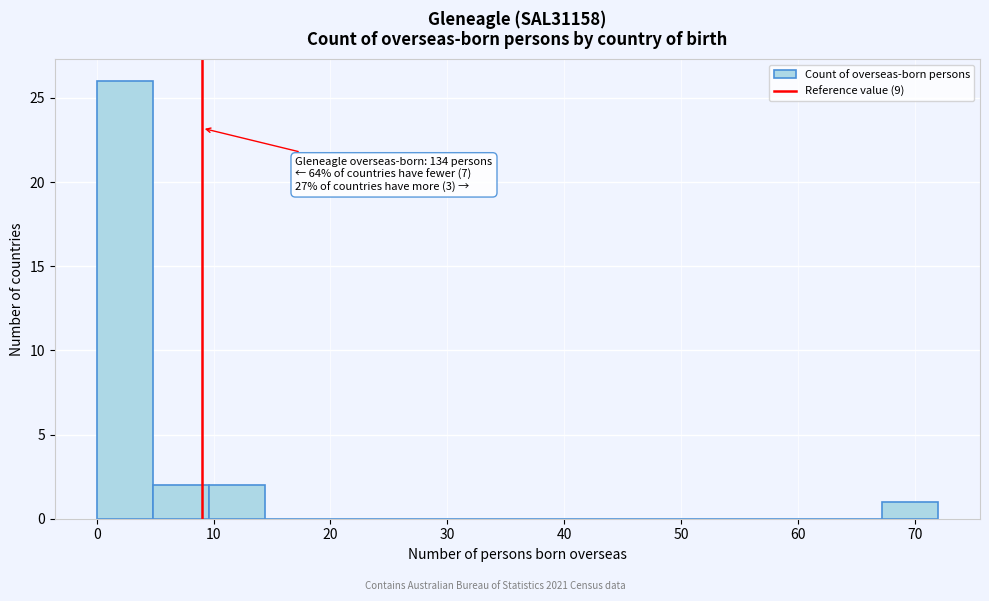

Over which range of the x-axis is the bar tallest?

0.0 to 4.8